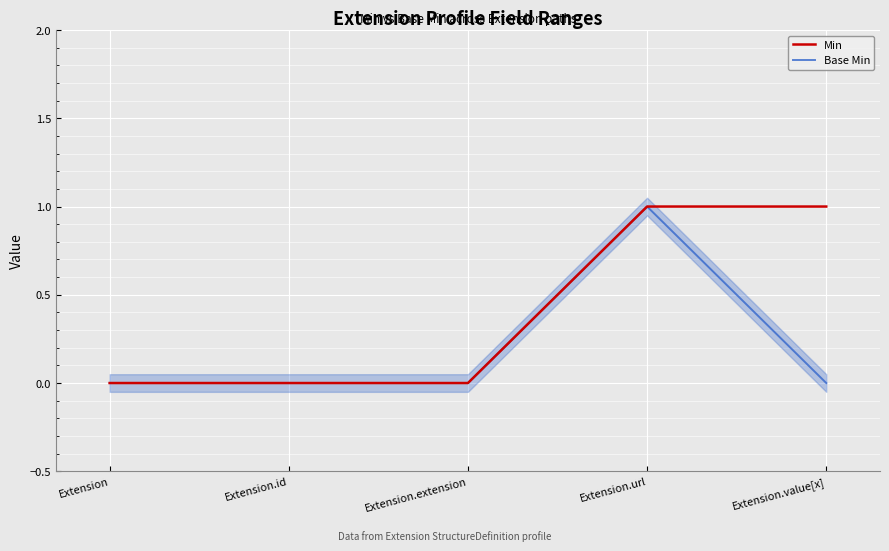

What is the difference between the maximum and second lowest values in the Base Min series?

1